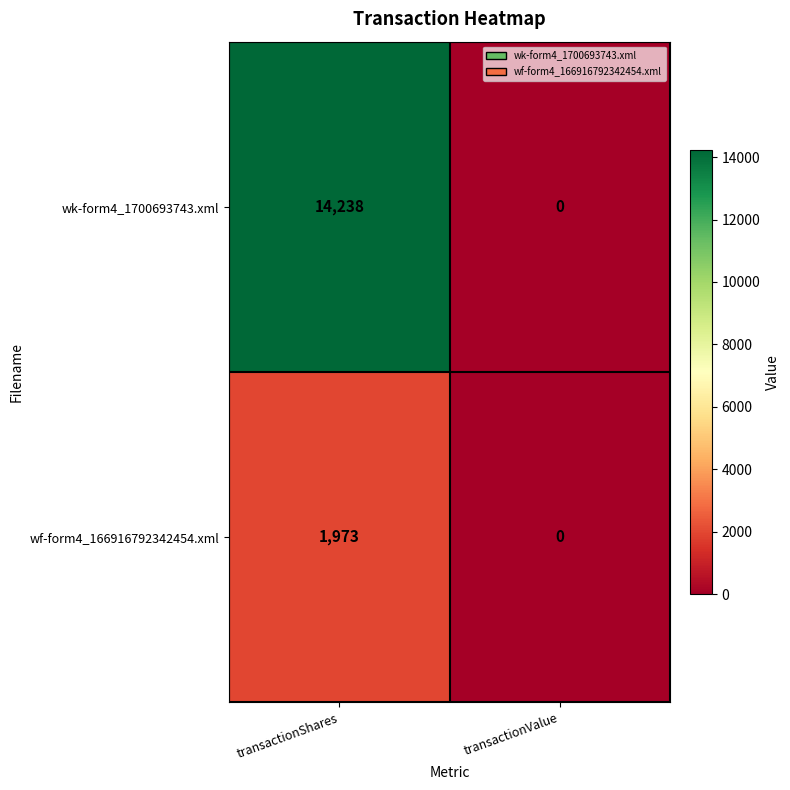

Reading left to right, transcribe all the data shown in this chart.

wk-form4_1700693743.xml: transactionShares=14238	transactionValue=0
wf-form4_166916792342454.xml: transactionShares=1973	transactionValue=0